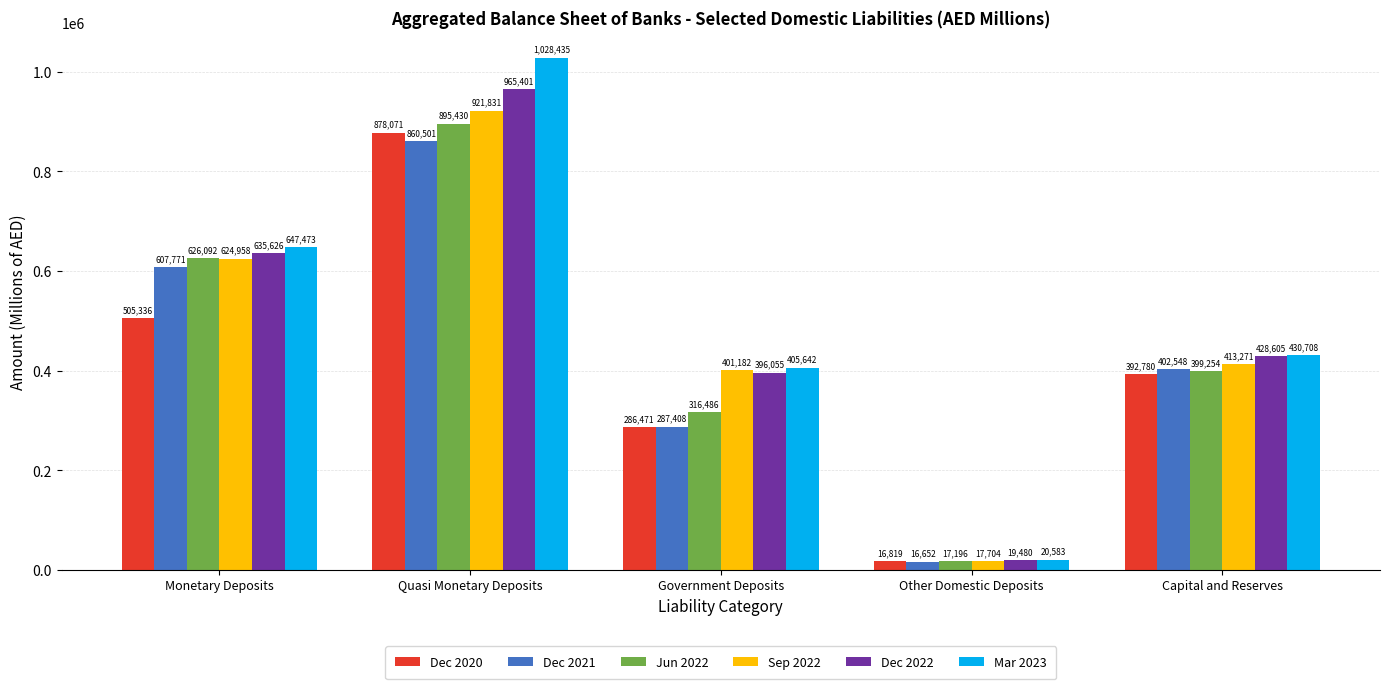

At which category is the sum across all series the highest?

Quasi Monetary Deposits